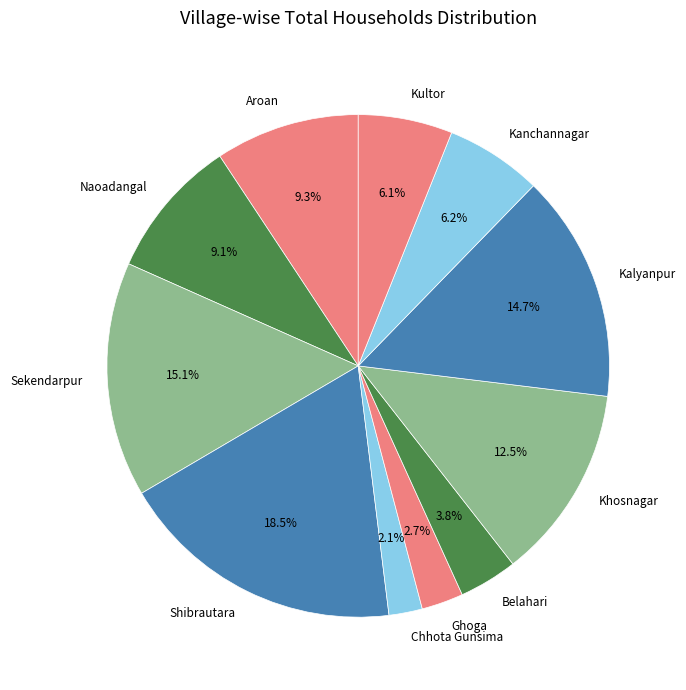

Do Sekendarpur and Chhota Gunsima together represent more than half of the pie?

No